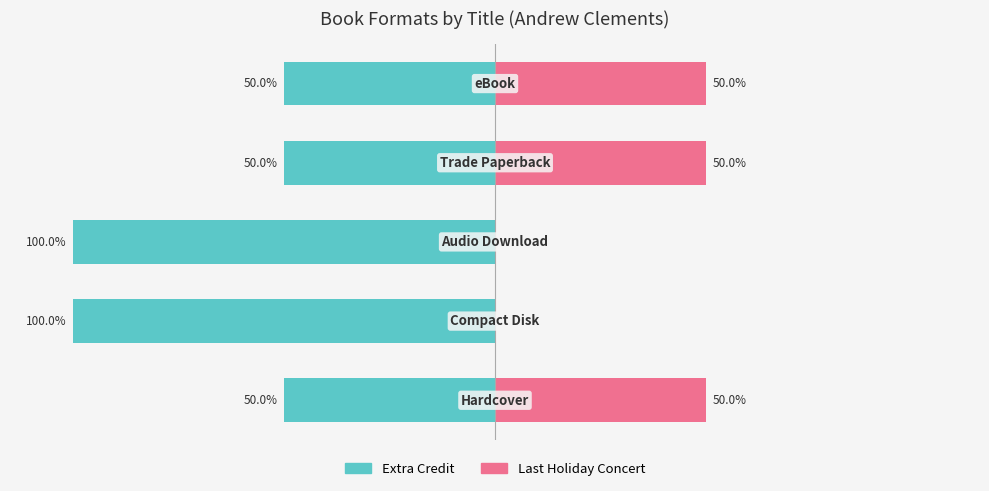

What is the total value across all series at 2?

-100